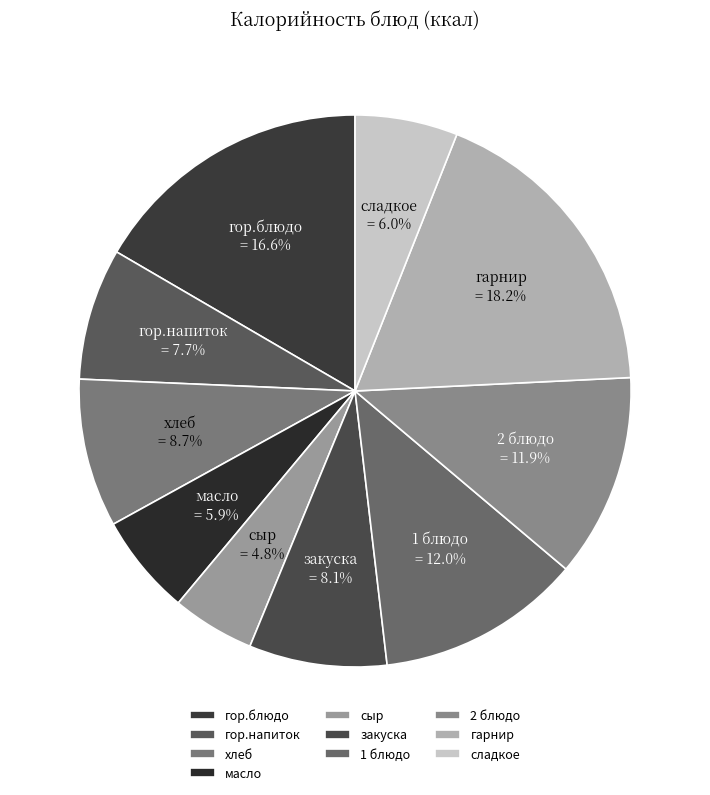

To the nearest percent, what is the average slice percentage?

10%